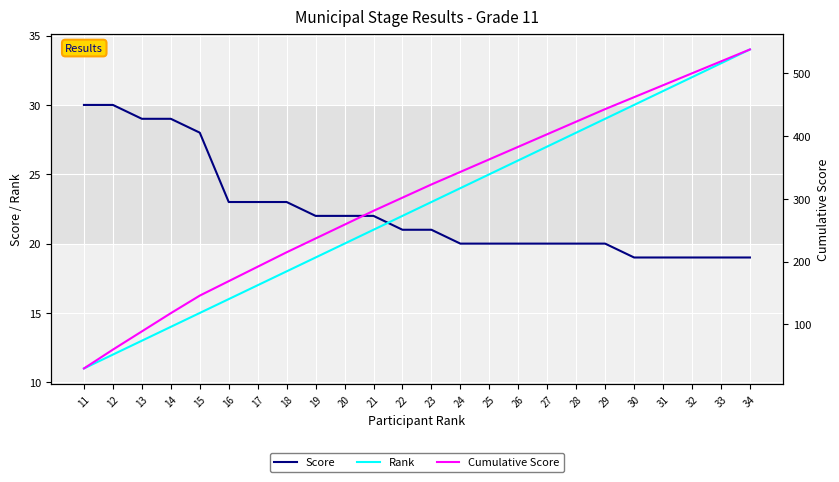

What is the value of the Rank point at the 17th from the left?

27